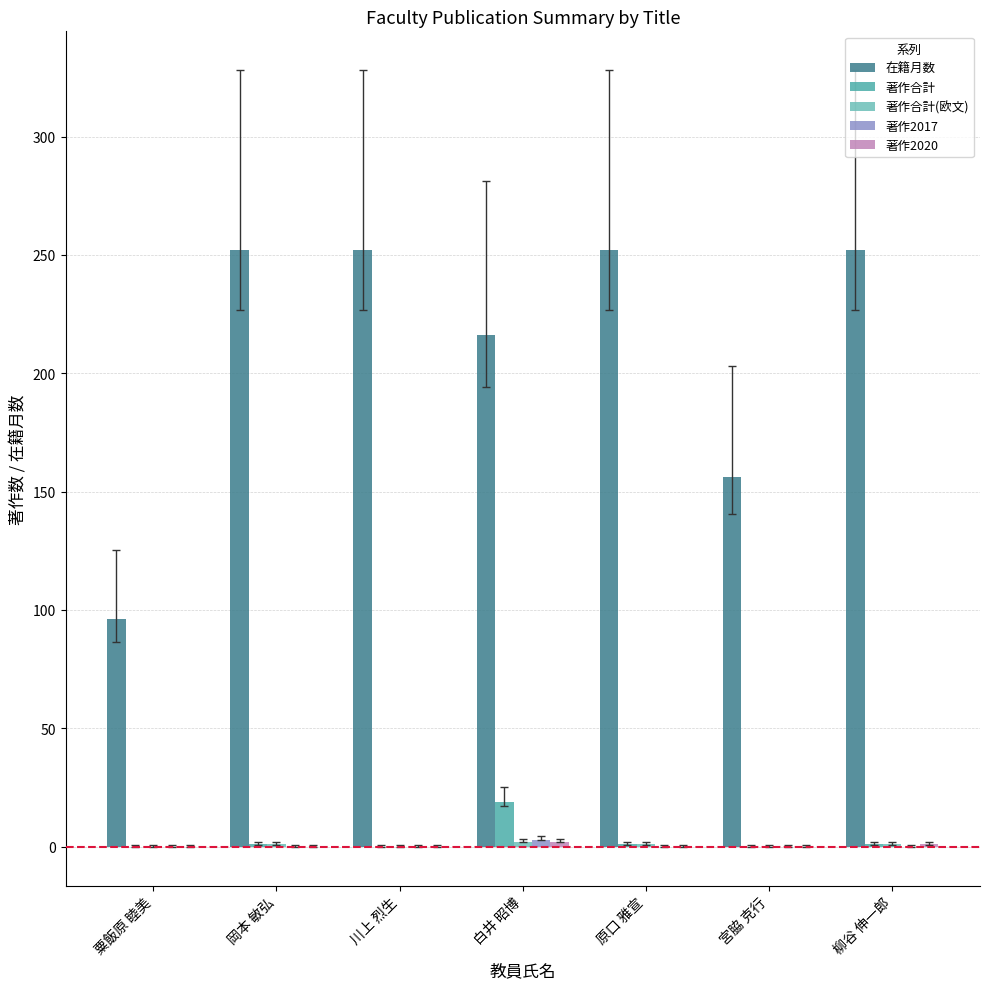

What is the greatest value displayed?

252